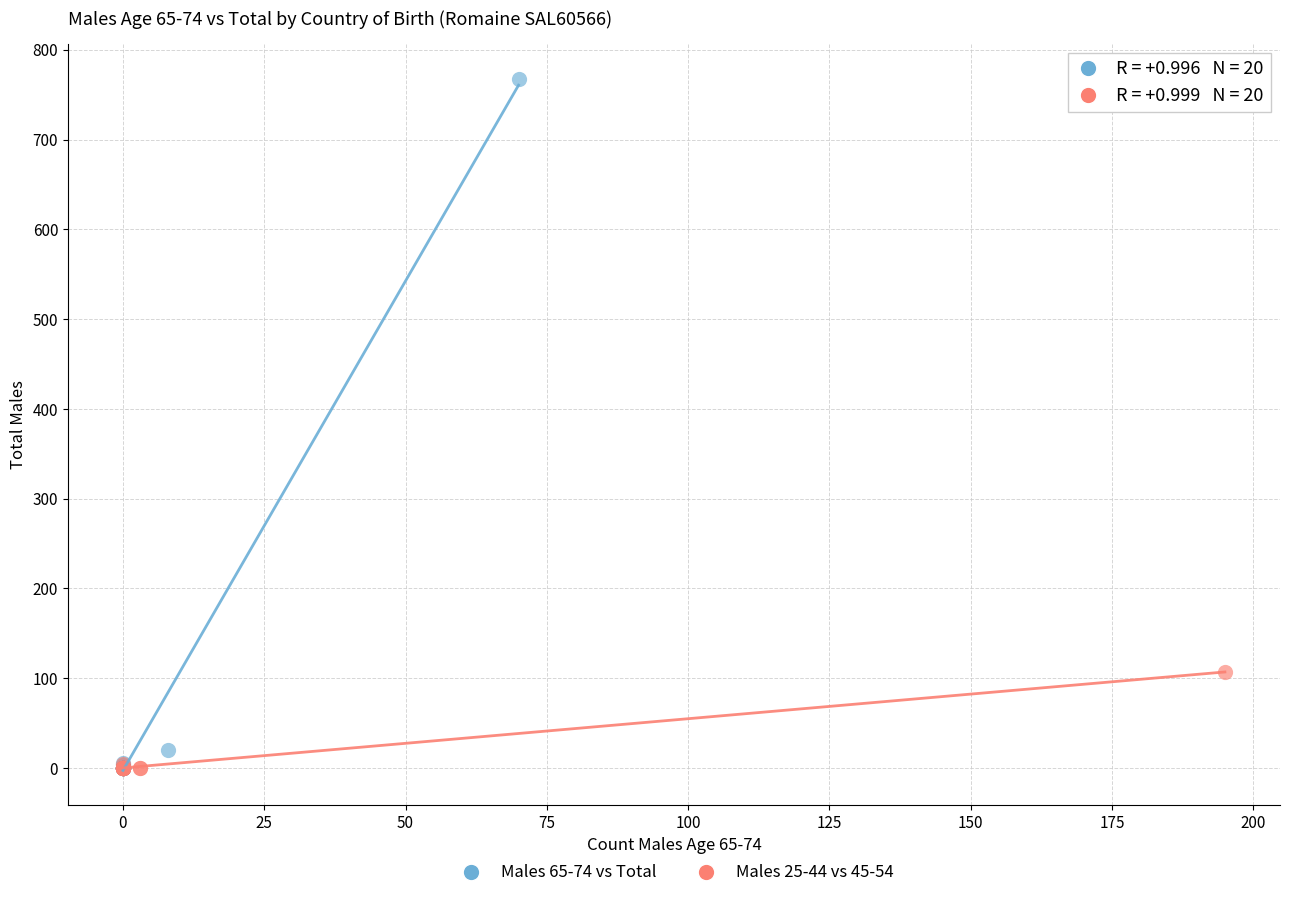

Which series reaches the maximum Y coordinate?

Males 65-74 vs Total